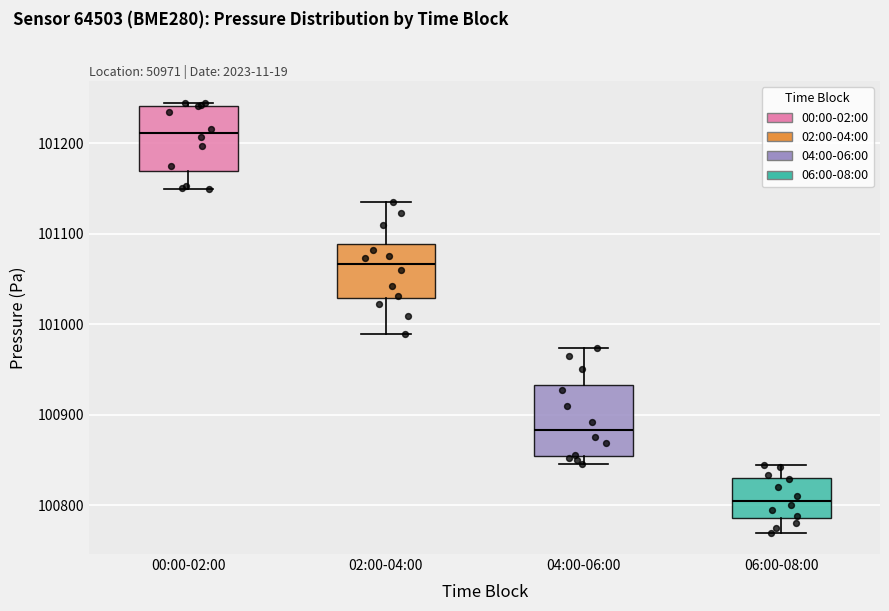

Which box's median line is the lowest?

06:00-08:00